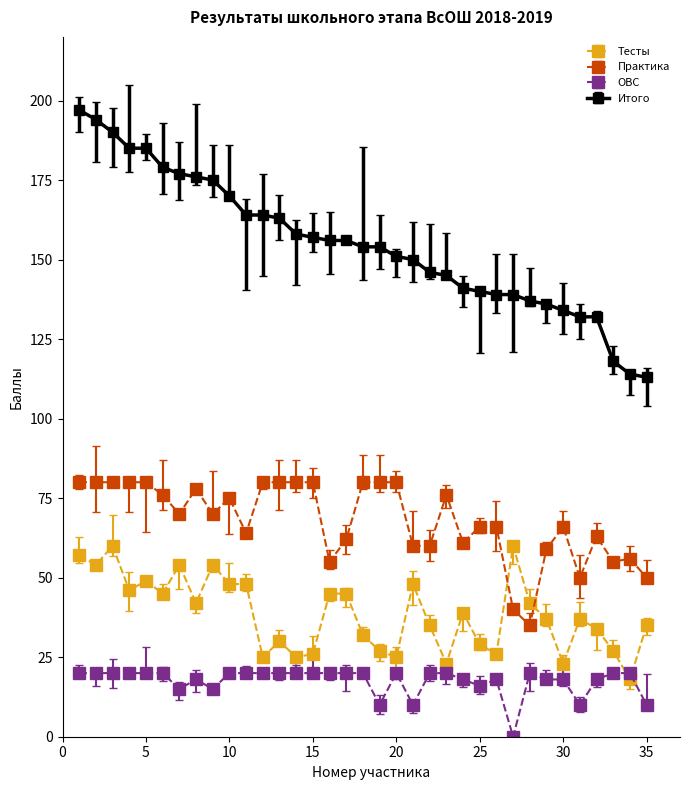

True or false: Итого and Тесты cross at least once.

False